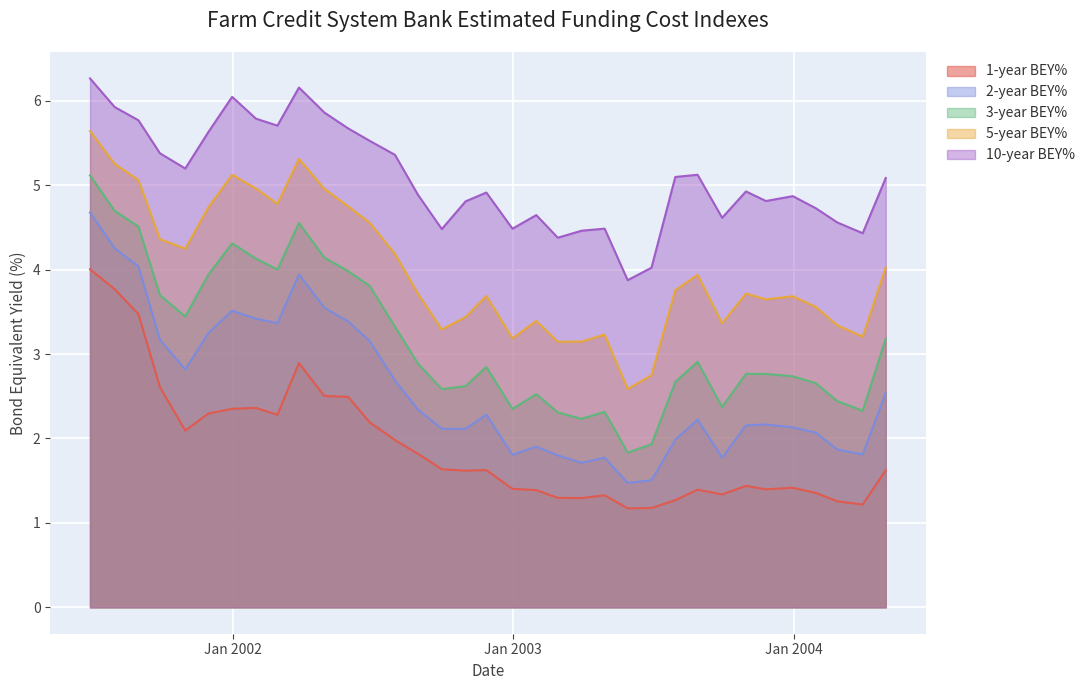

What is the label of the 31st point from the right?

2001-10-31